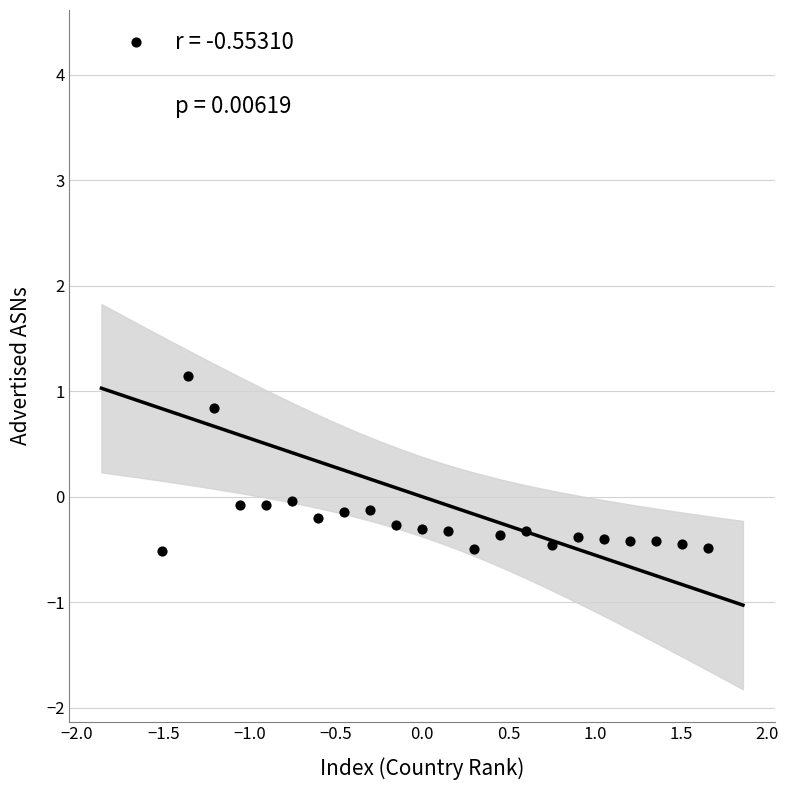

What is the range of X values (max minus min)?

3.3